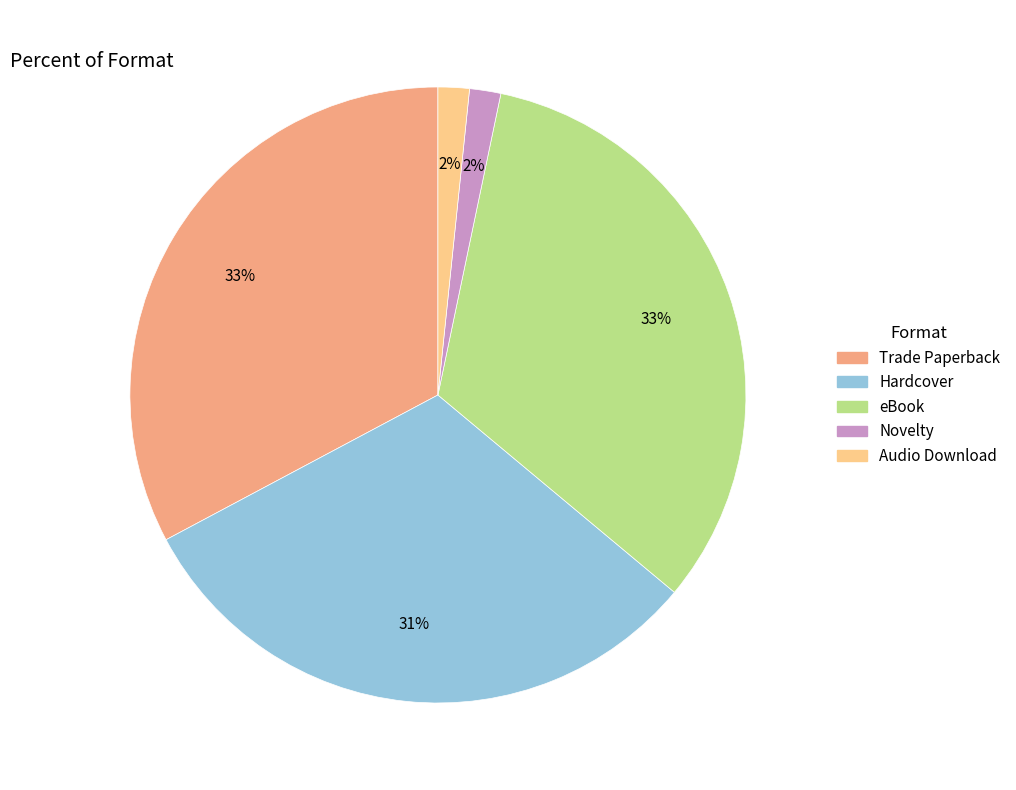

Which has a higher value, Hardcover or Trade Paperback?

Trade Paperback